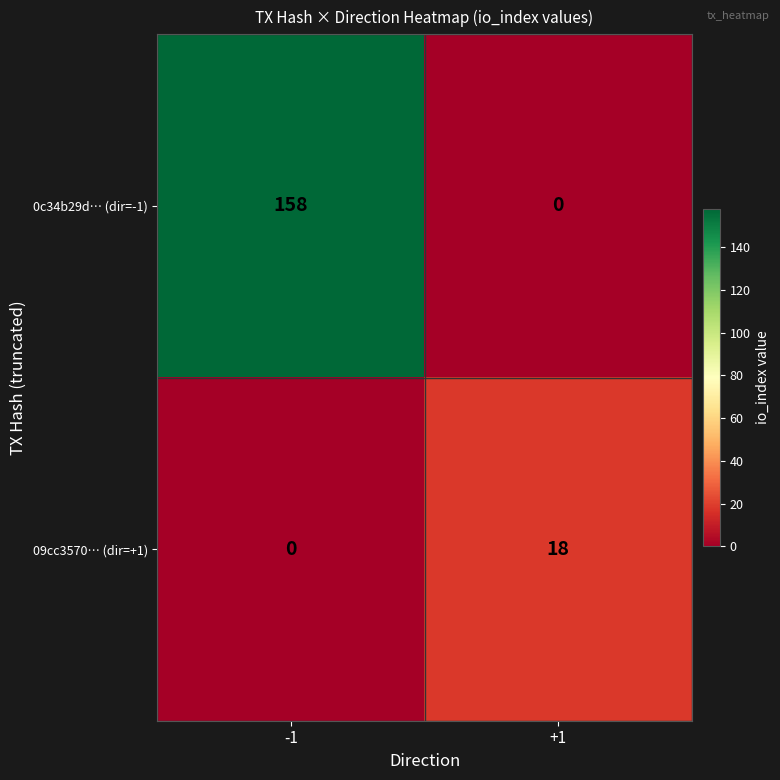

Reading left to right, transcribe all the data shown in this chart.

0c34b29d… (dir=-1): -1=158	+1=0
09cc3570… (dir=+1): -1=0	+1=18